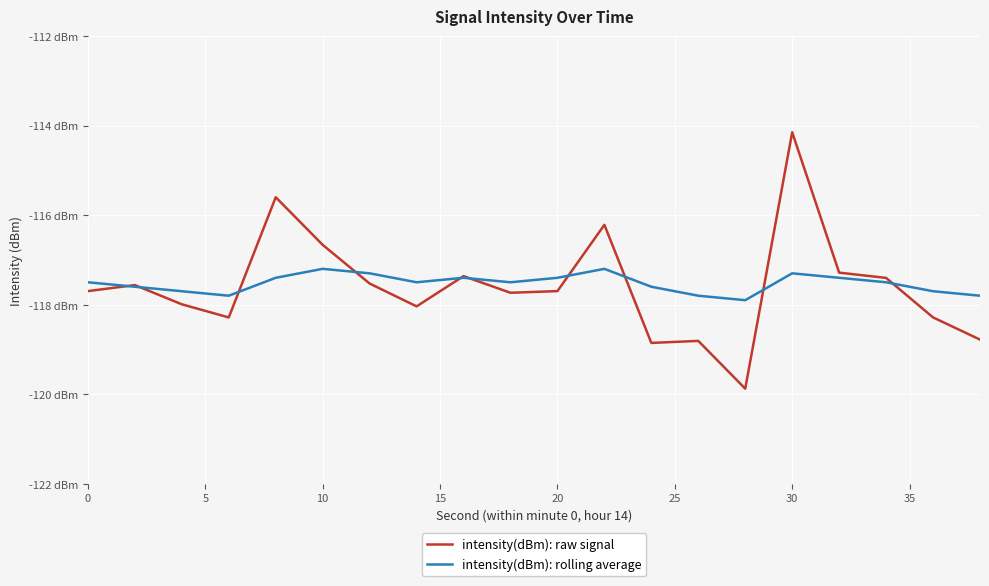

True or false: intensity(dBm): raw signal has more than 1 interior local peaks.

True